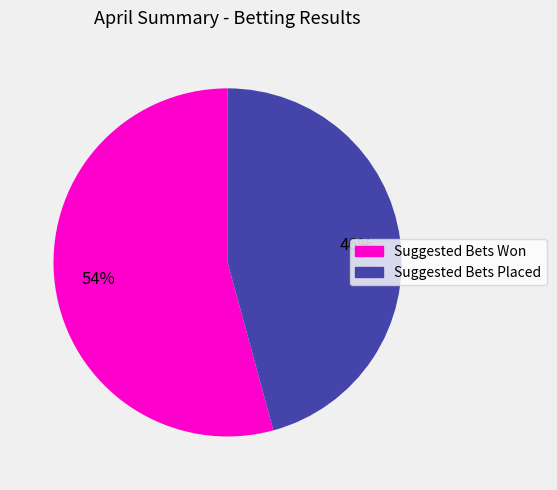

What is the ratio of the value at Suggested Bets Won to the value at Suggested Bets Placed?

1.2